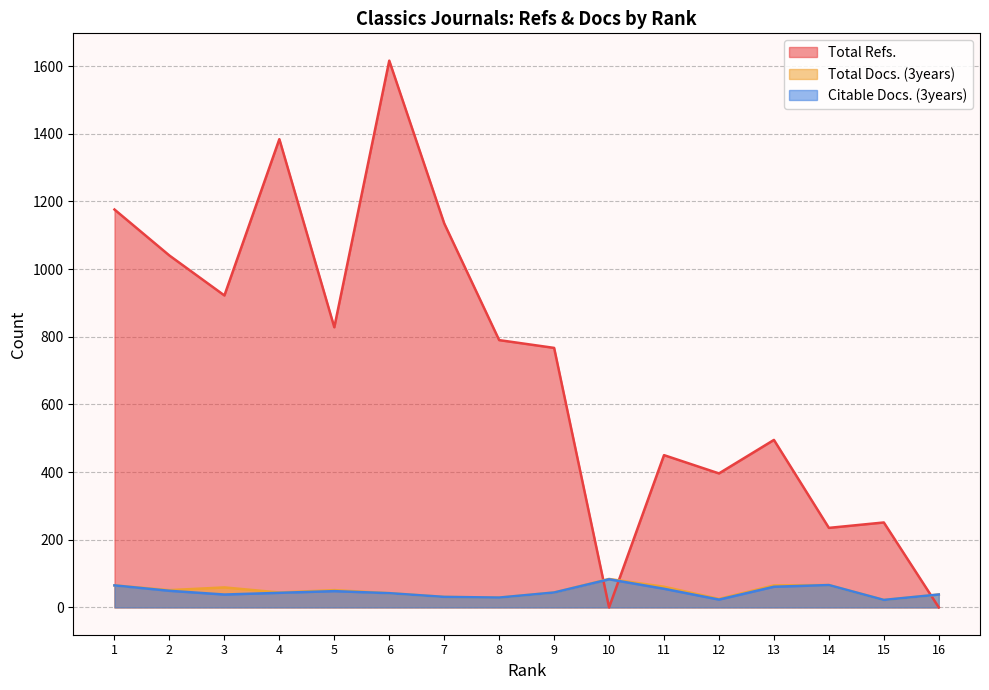

True or false: Total Docs. (3years) and Total Refs. intersect in this chart.

True